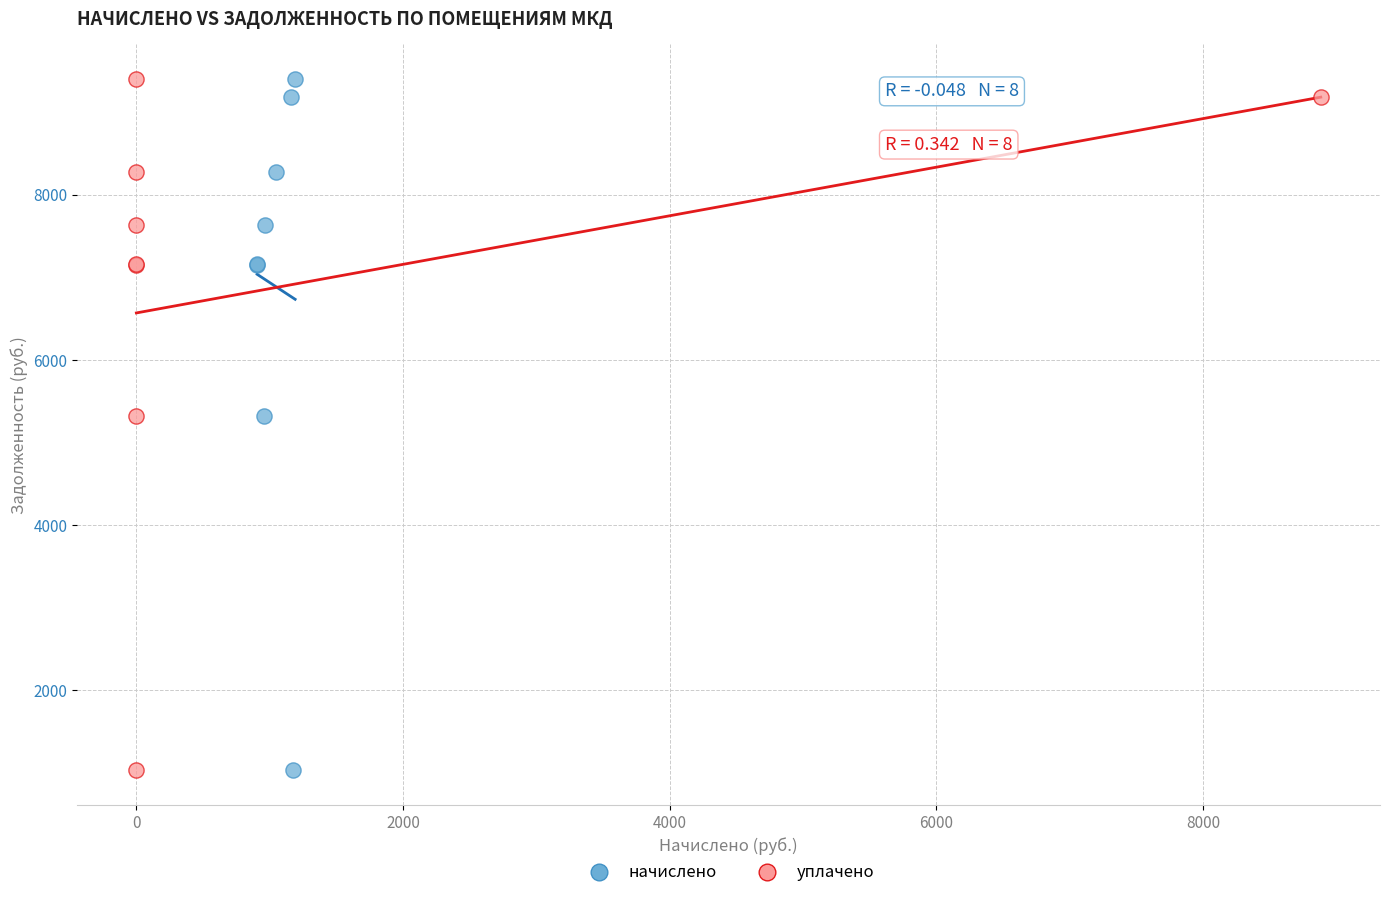

What are all the series names shown in the legend?

начислено, уплачено